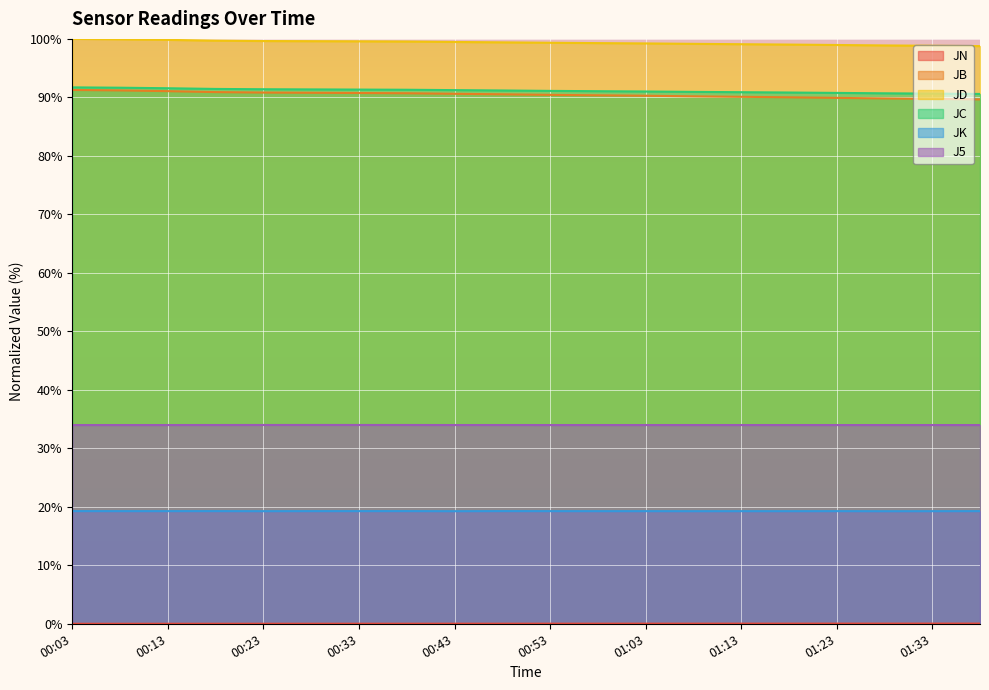

True or false: J5 and JK intersect in this chart.

False